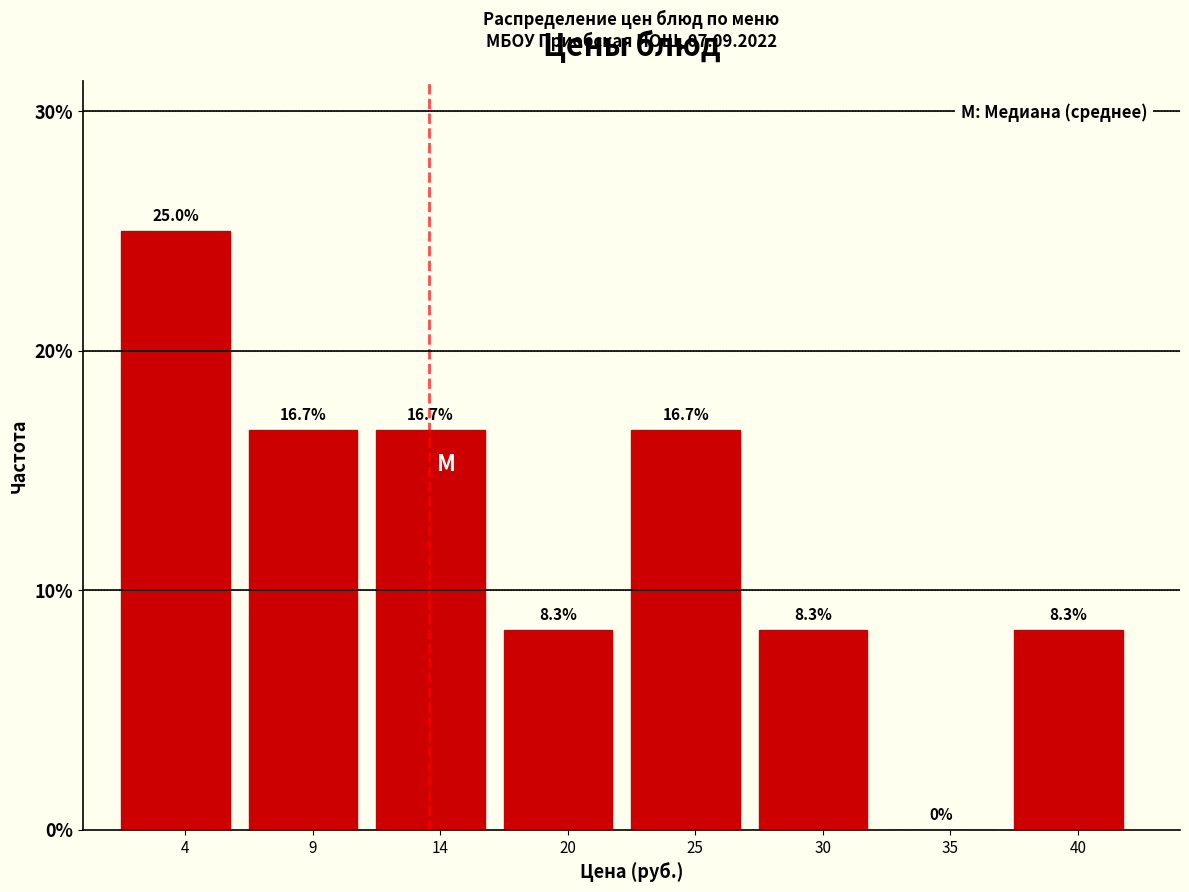

Reading left to right, list all the values displayed in this chart.

4=25.0	9=16.7	14=16.7	20=8.3	25=16.7	30=8.3	35=0.0	40=8.3